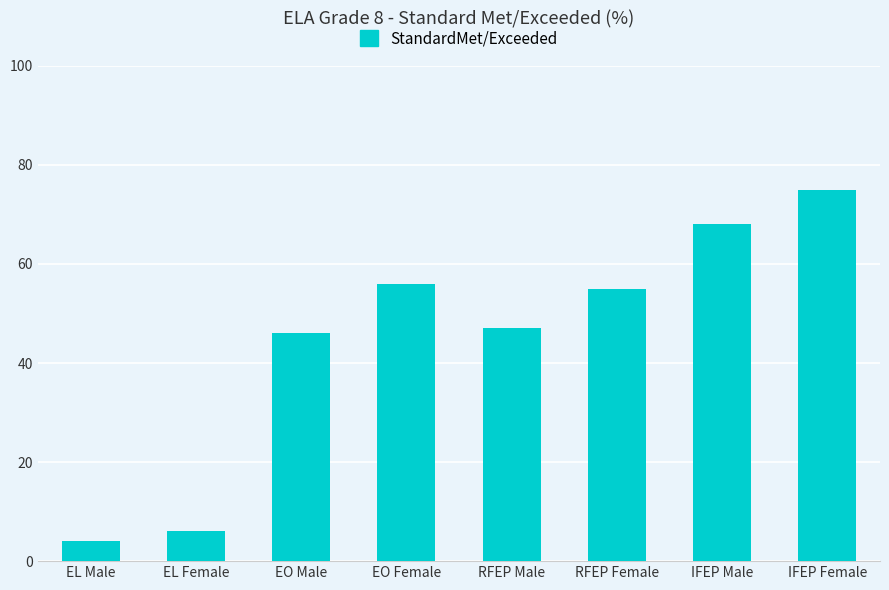

What is the label of the 2nd bar from the right?

IFEP Male